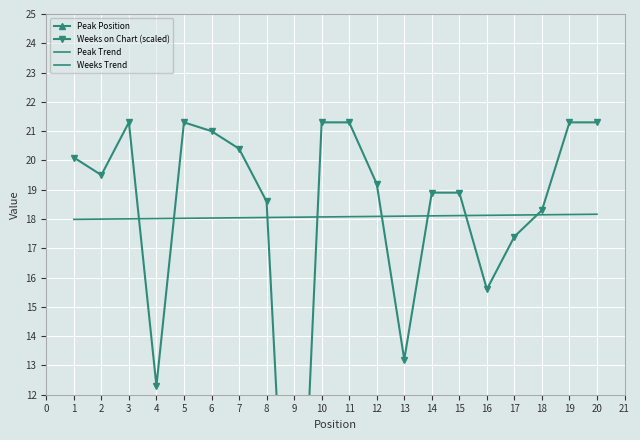

Which series changed the most between 9 and 15?

Weeks on Chart (scaled)